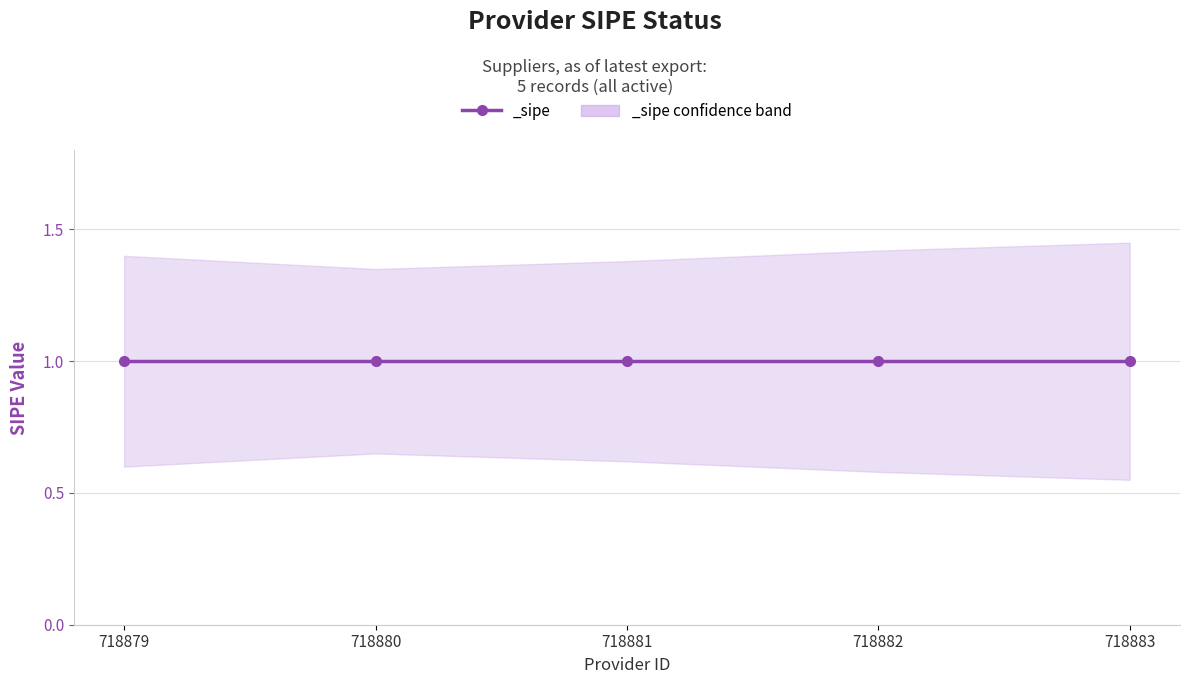

Where is the first local maximum for _sipe_lower?

718880